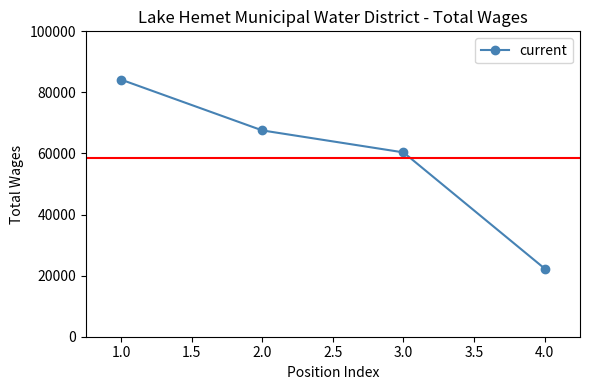

How many data points does each series have?

4